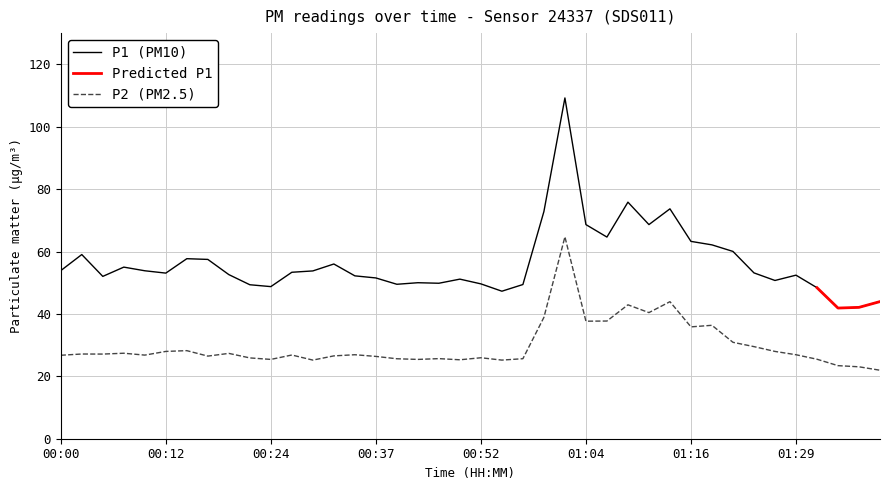

Between 01:38 and 00:07, which is larger?

00:07